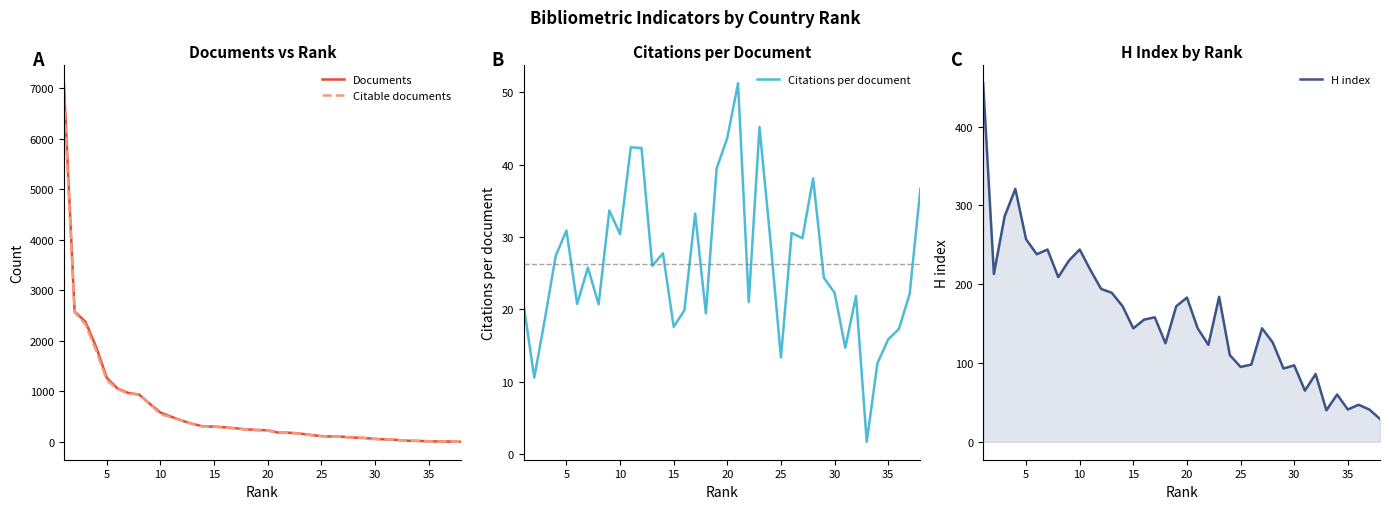

What is the maximum value for Citable documents?

6818